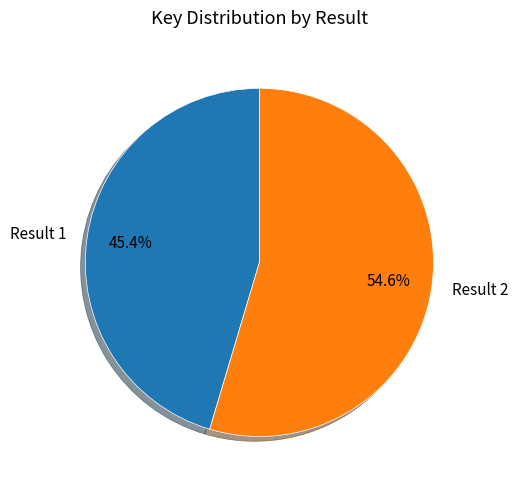

Does Result 2 account for over 50% of the chart?

Yes